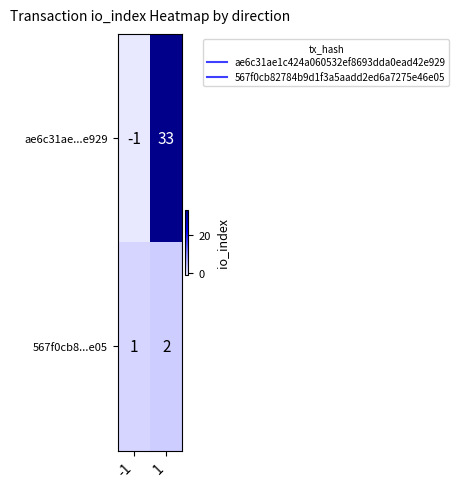

Which label corresponds to the largest value in the chart?

1